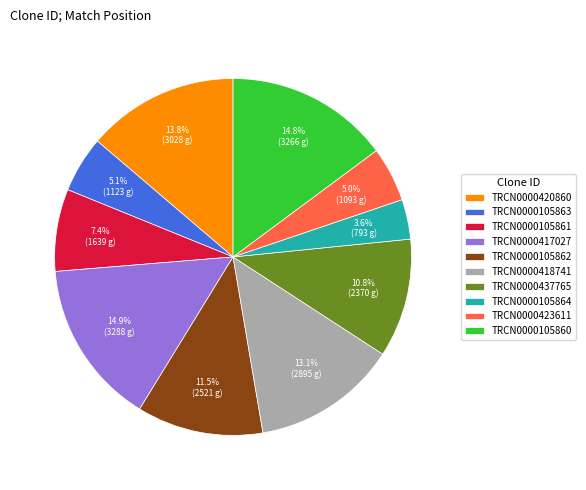

To the nearest percent, what is the average slice percentage?

10%